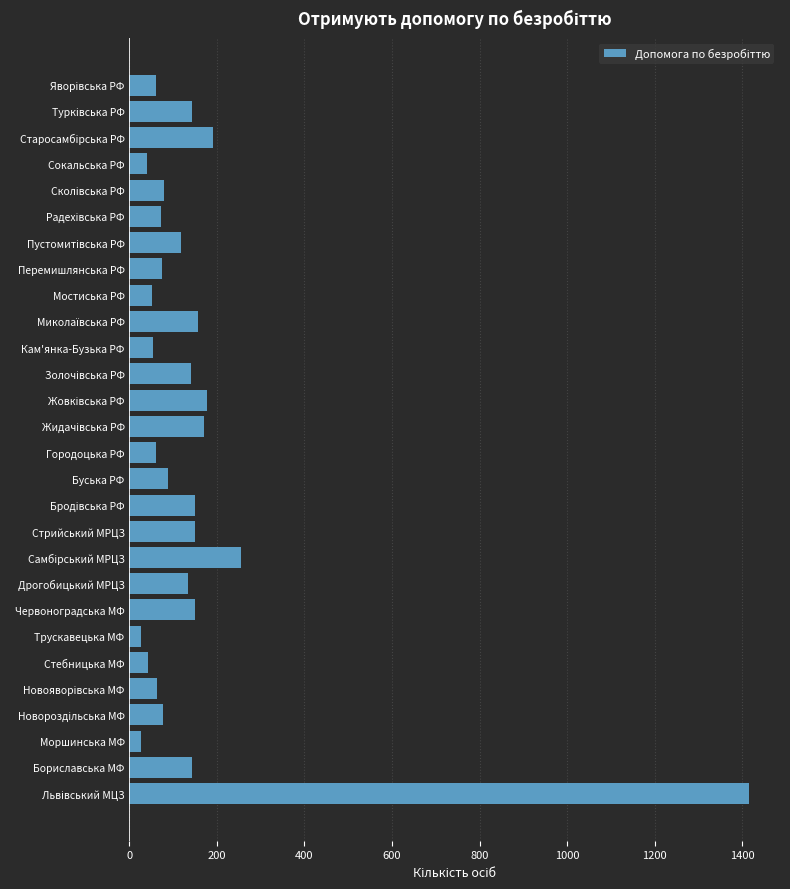

Between Буська РФ and Дрогобицький МРЦЗ, which is larger?

Дрогобицький МРЦЗ